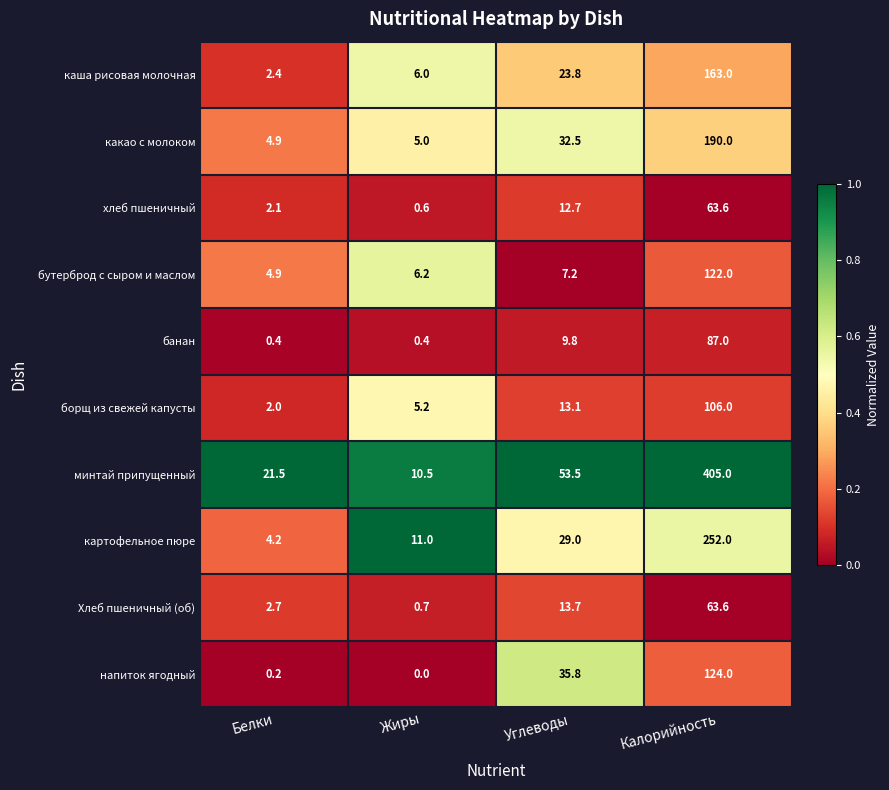

What is the maximum value shown in the chart?

405.0